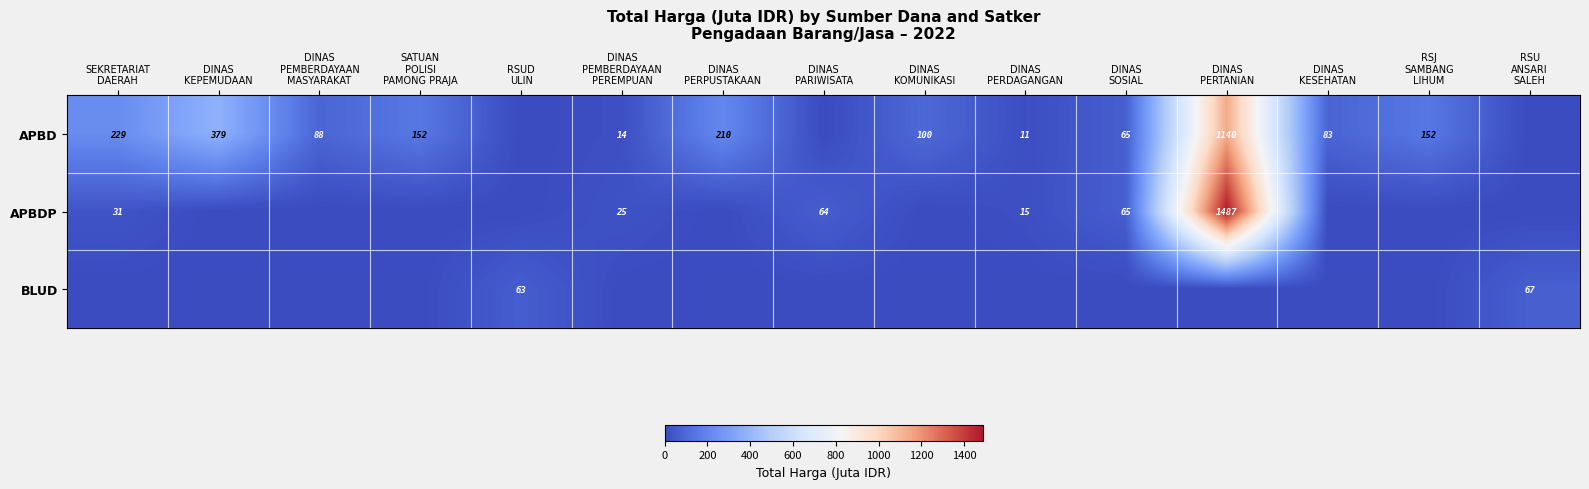

True or false: APBDP has a value of 0.0 at DINAS PERPUSTAKAAN.

True